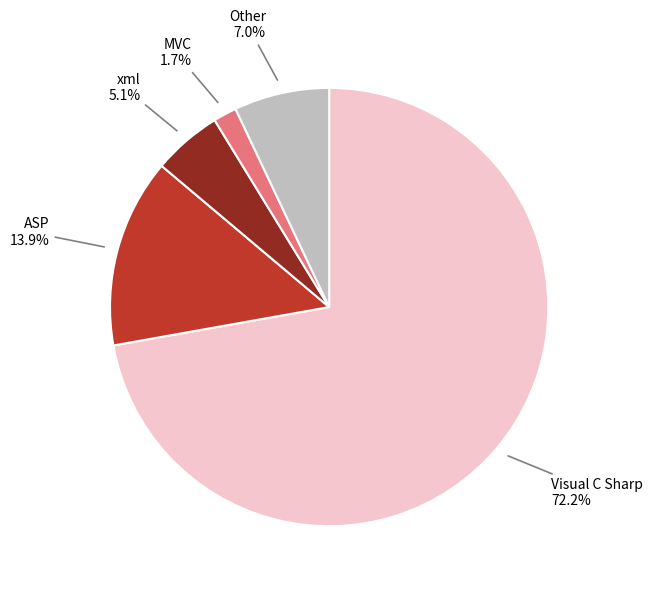

How many segments does this pie chart have?

5